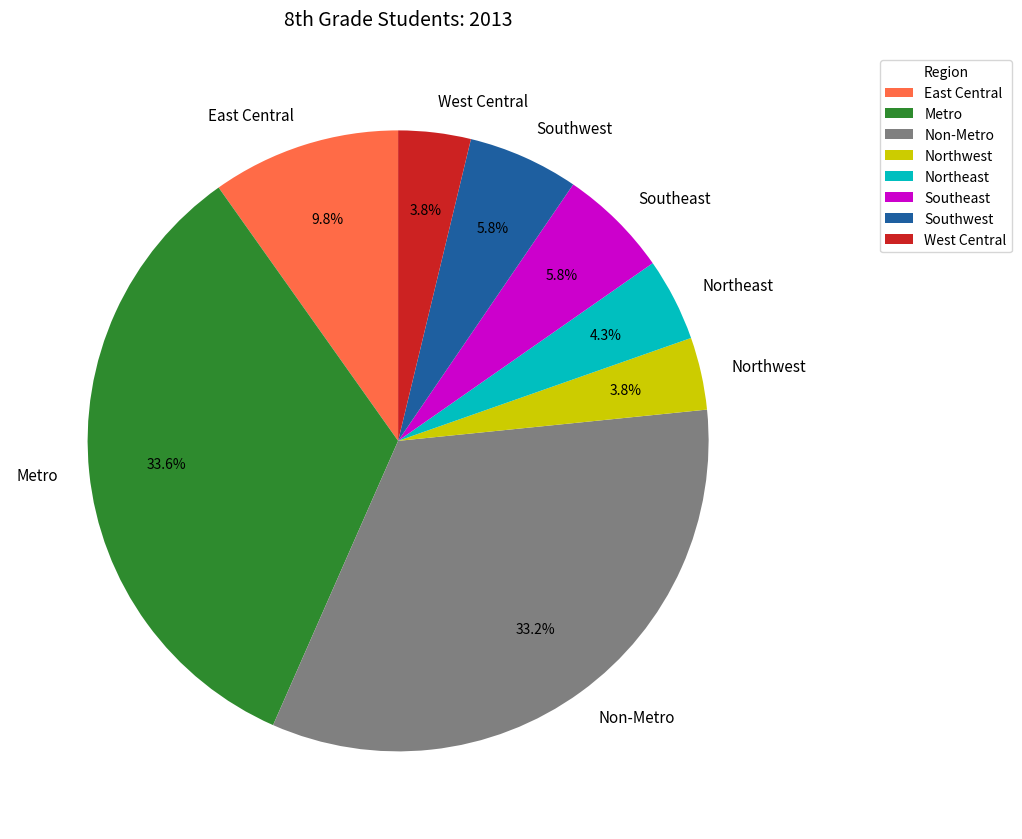

True or false: Northeast accounts for 4% of the total.

True